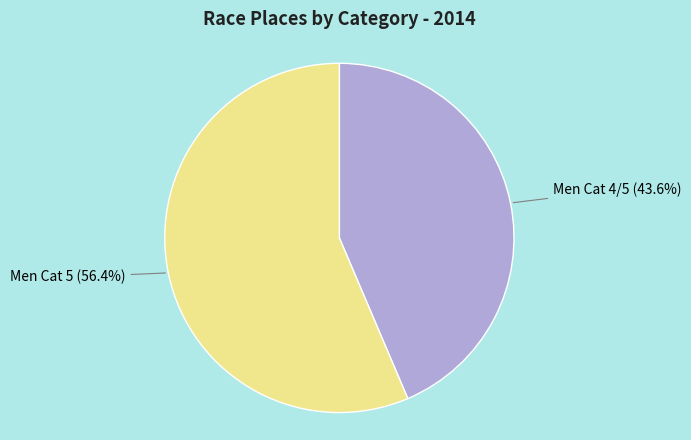

How many slices are in this pie chart?

2